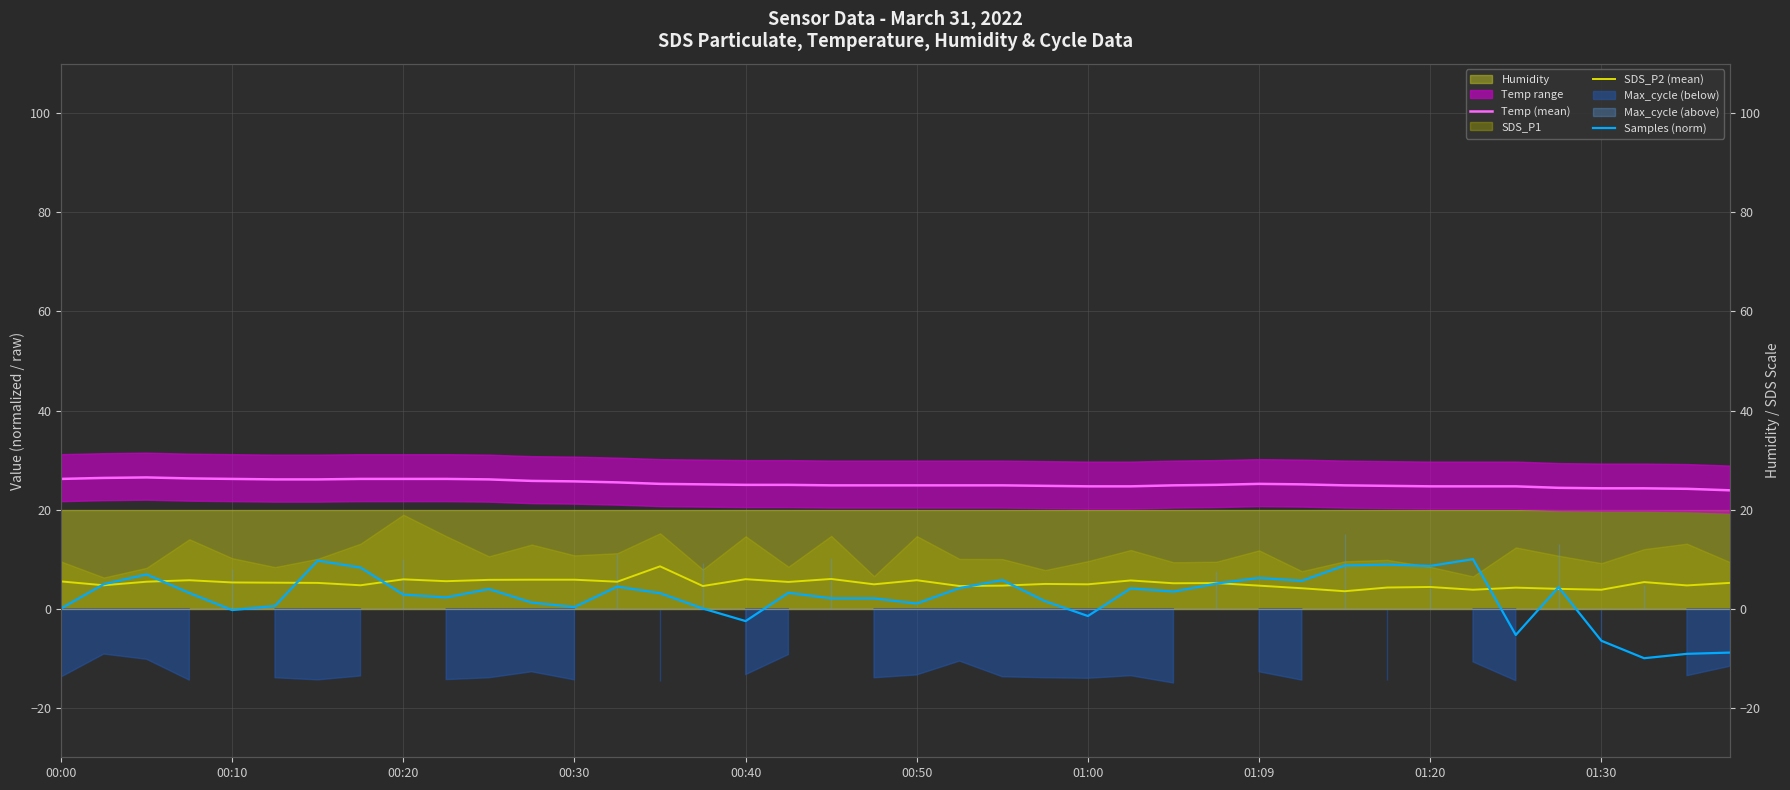

At 21, list the series in order from largest to smallest.

Temp (mean), SDS_P2 (mean), Samples (norm)